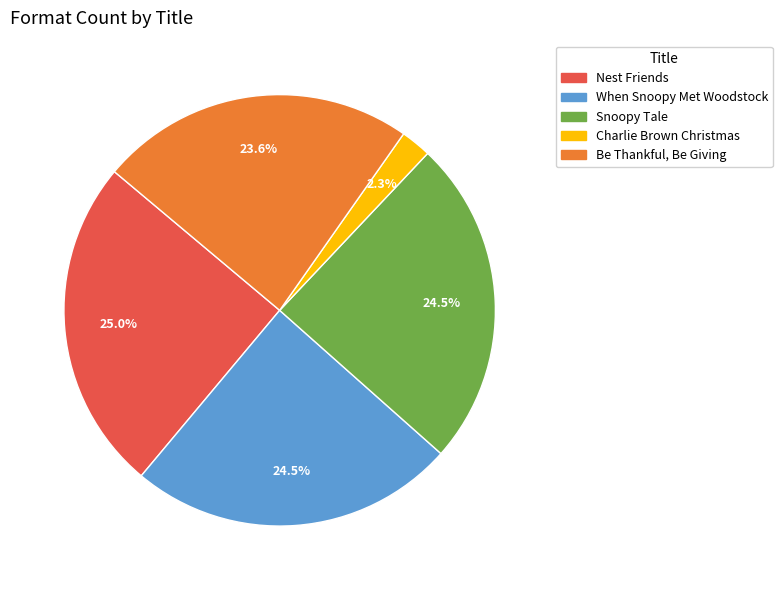

How much of the chart is everything except Snoopy Tale?

75.5%